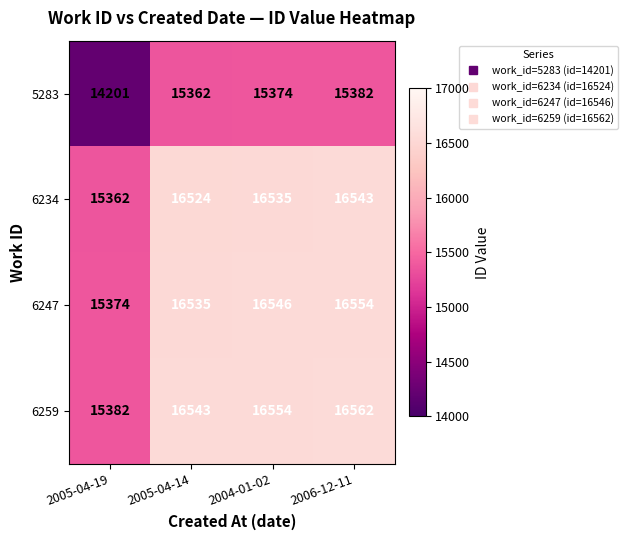

Count the number of categories in the chart.

4